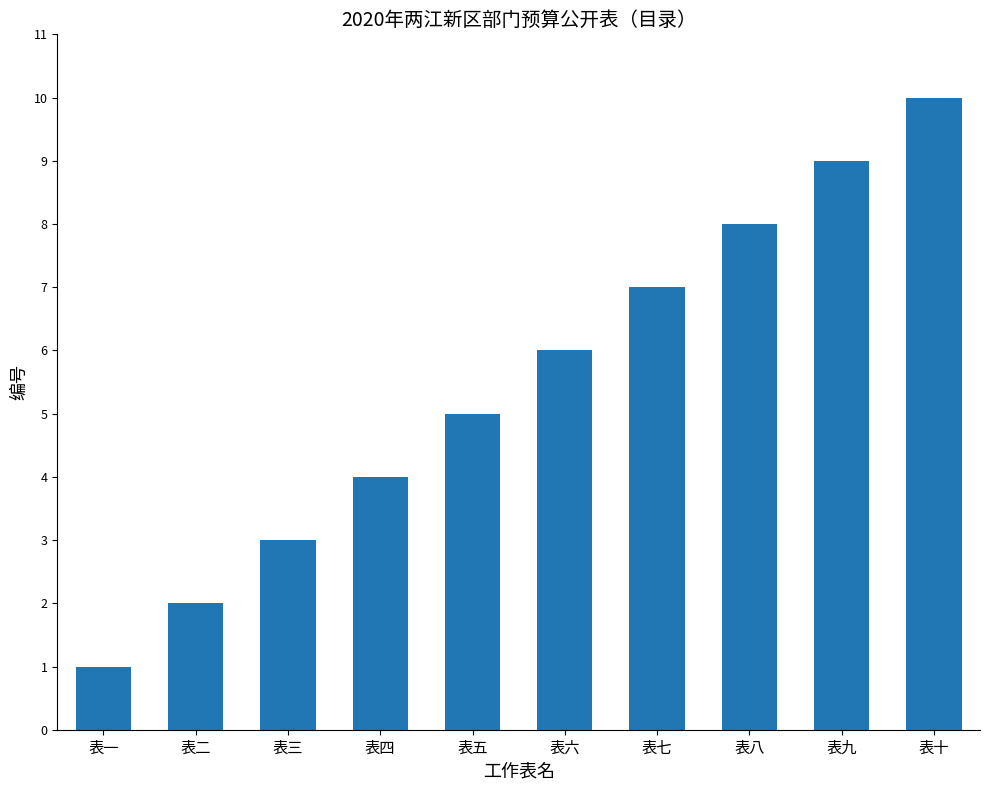

Approximately how many times larger is the value at 表八 compared to 表一?

8.0